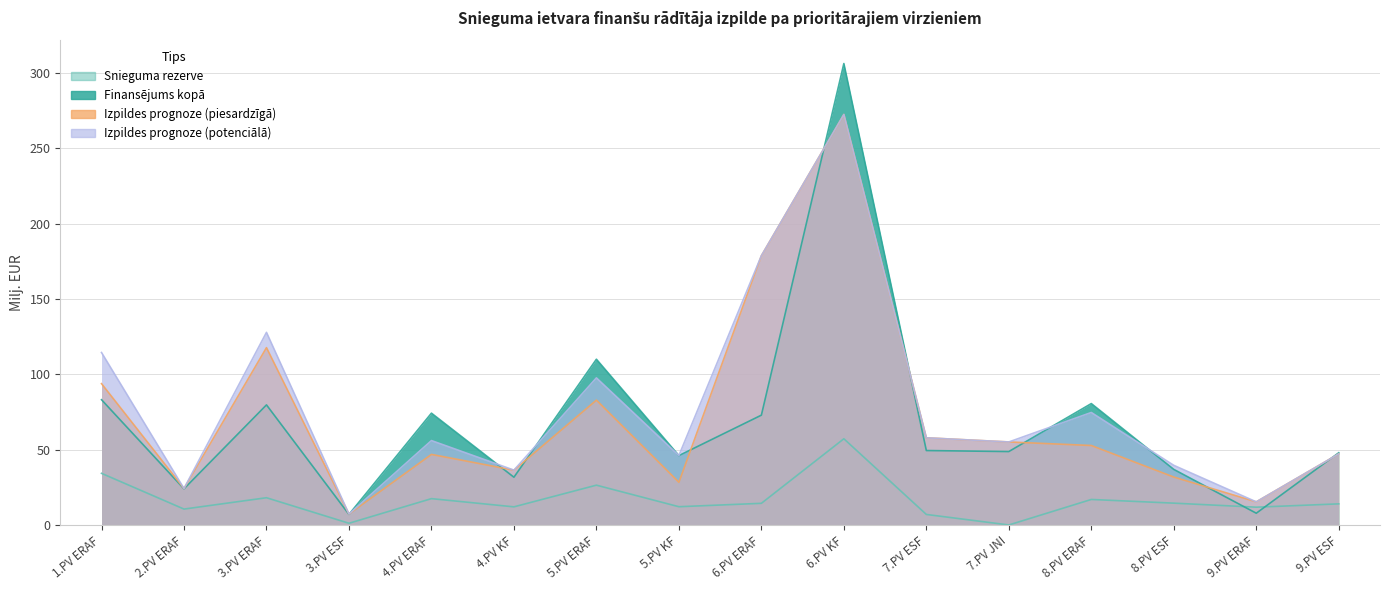

Where is the first local minimum for Snieguma rezerve?

2.PV ERAF